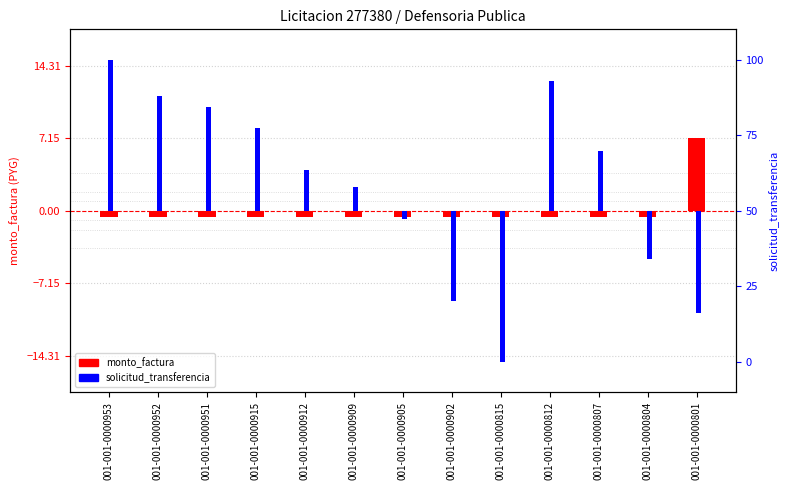

What value does the monto_factura series have at 001-001-0000807?

-0.6